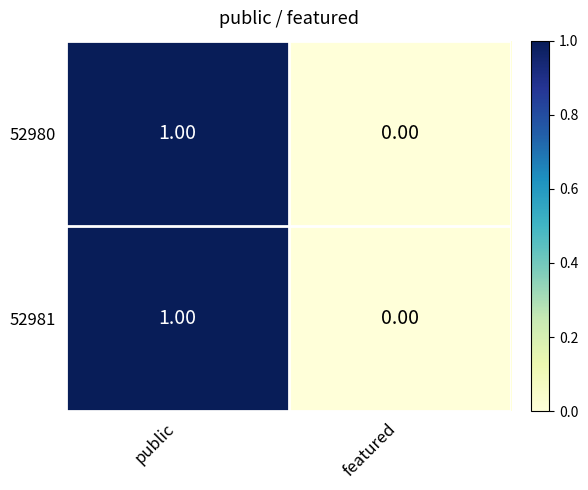

How many data points does each series have?

2